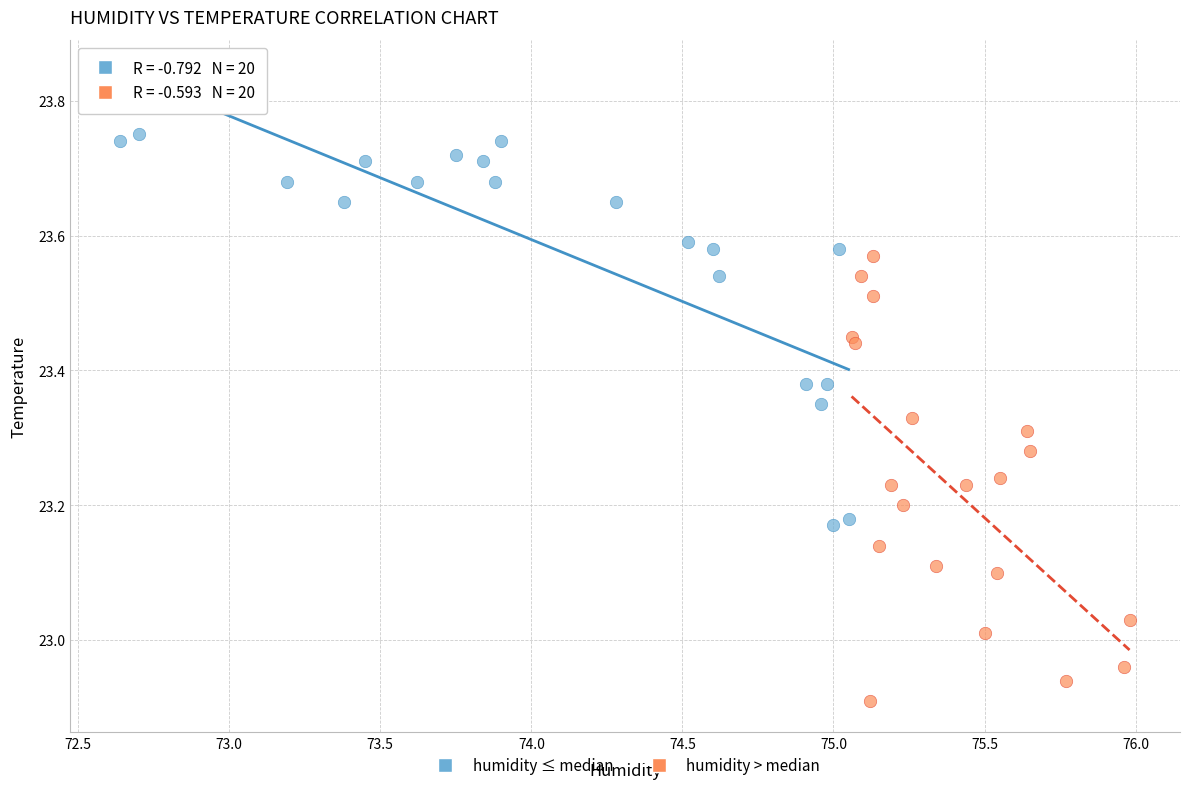

Which series reaches the maximum Y coordinate?

humidity ≤ median